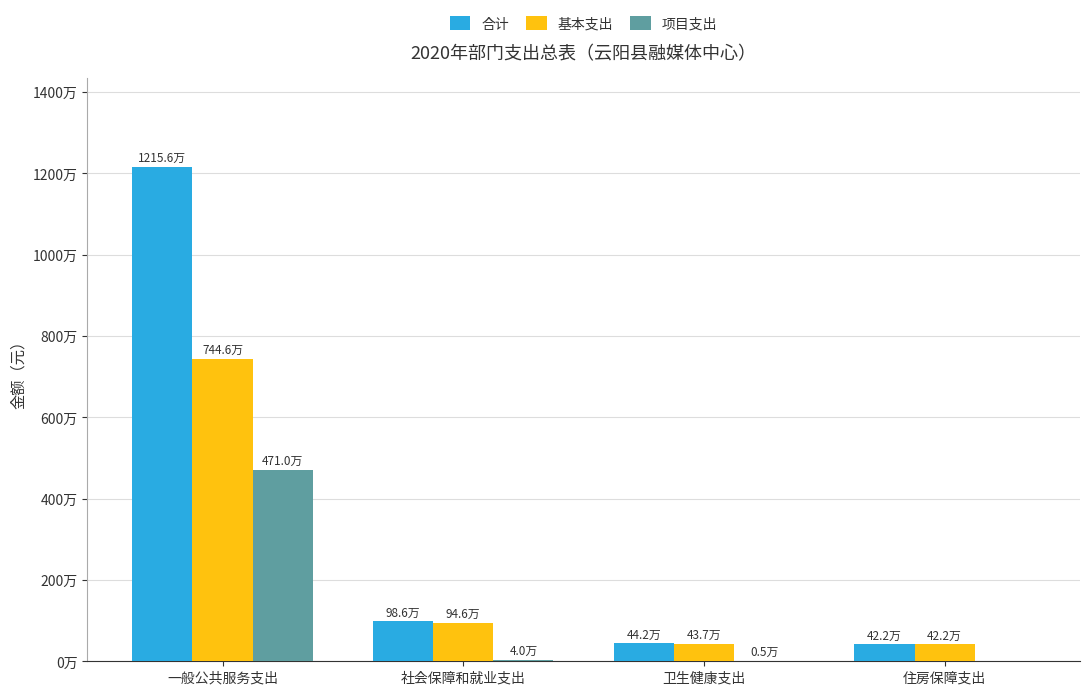

What is the difference between the second highest and second lowest values in the 项目支出 series?

34466.6